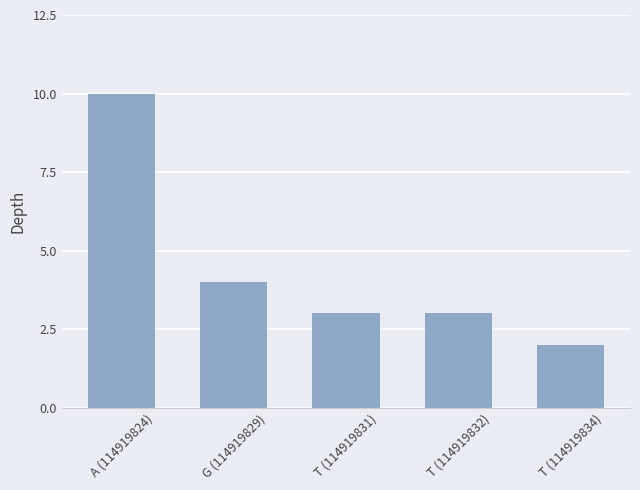

What is the maximum value shown in the chart?

10